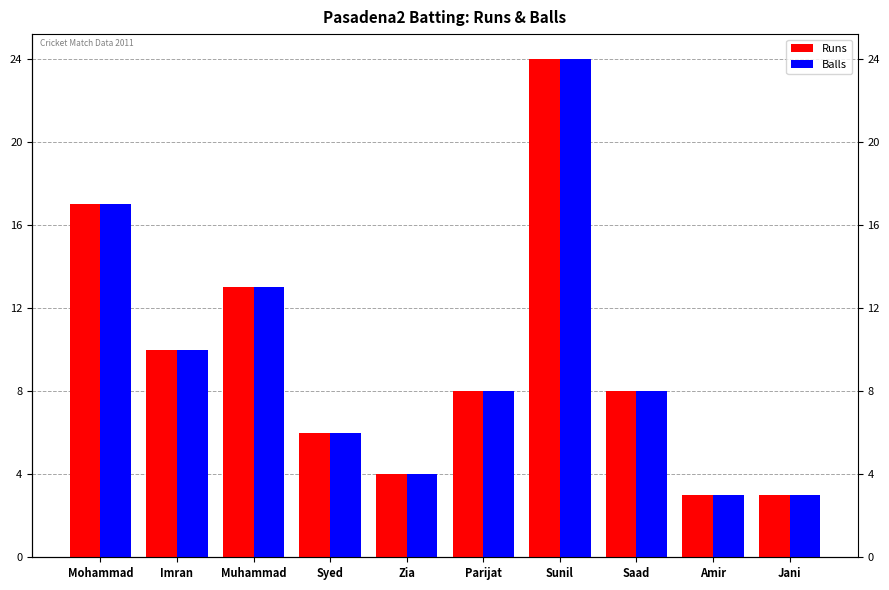

Reading left to right, list all the values displayed in this chart.

Runs: 17	10	13	6	4	8	24	8	3	3
Balls: 17	10	13	6	4	8	24	8	3	3